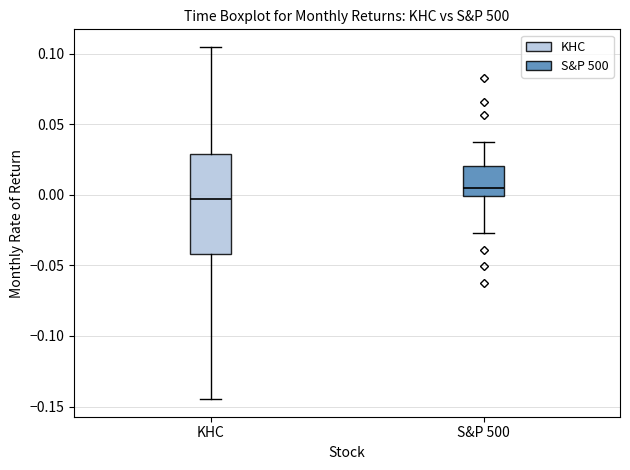

Which box's median line is the lowest?

KHC